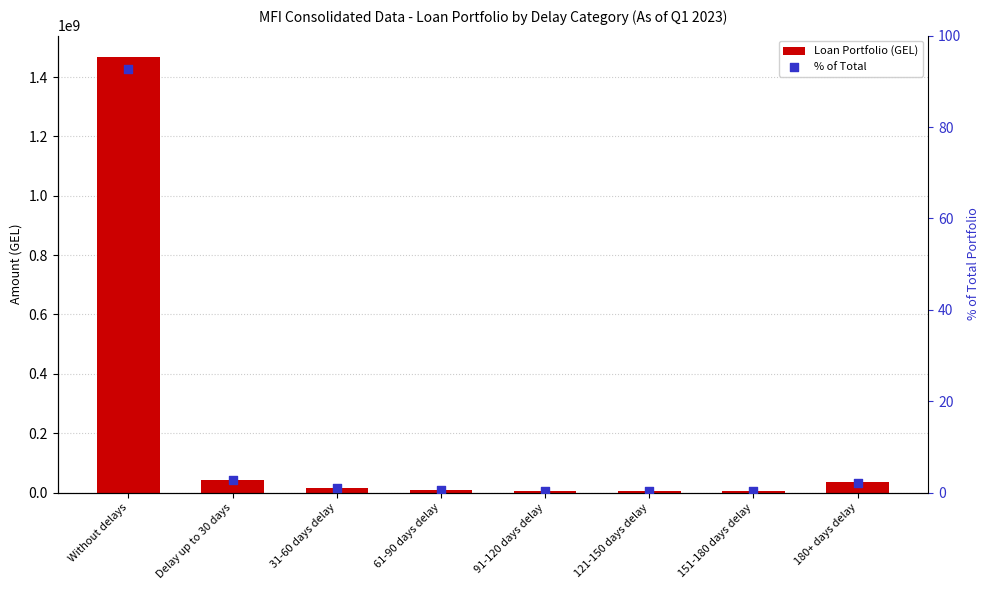

Which series has the largest total across all categories?

Loan Portfolio (GEL)